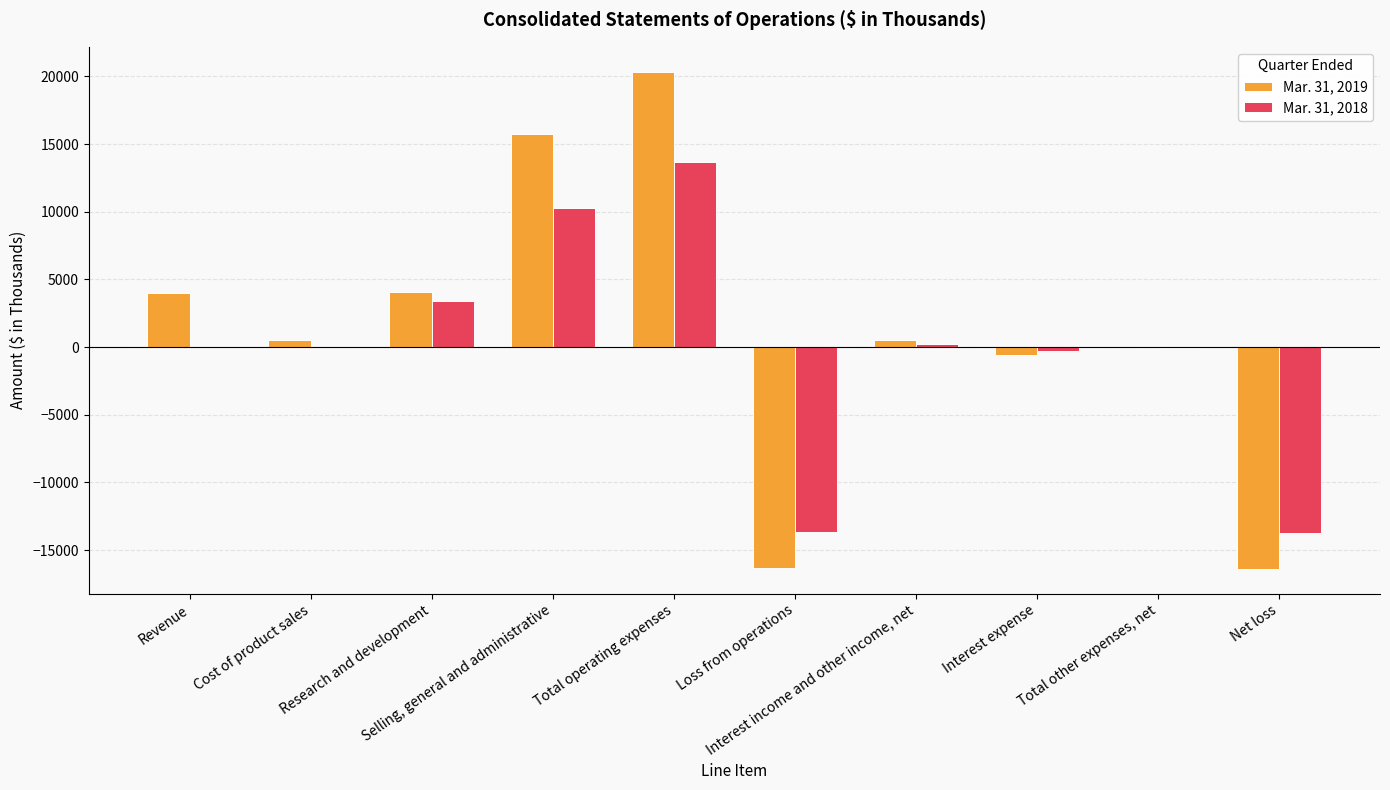

How many data points does each series have?

10